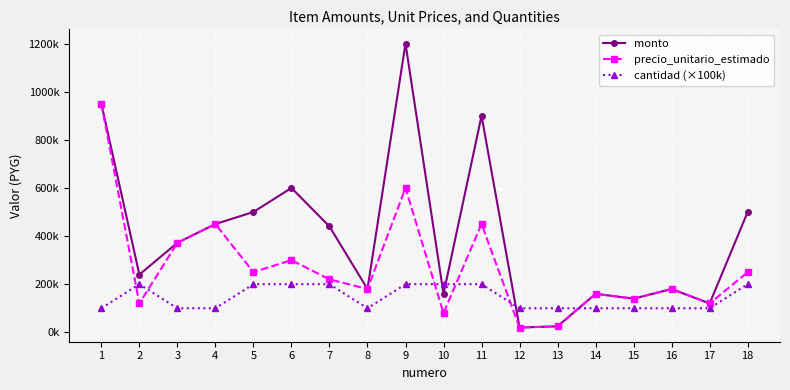

What is the value of the cantidad (×100k) point at the 9th from the left?

200000